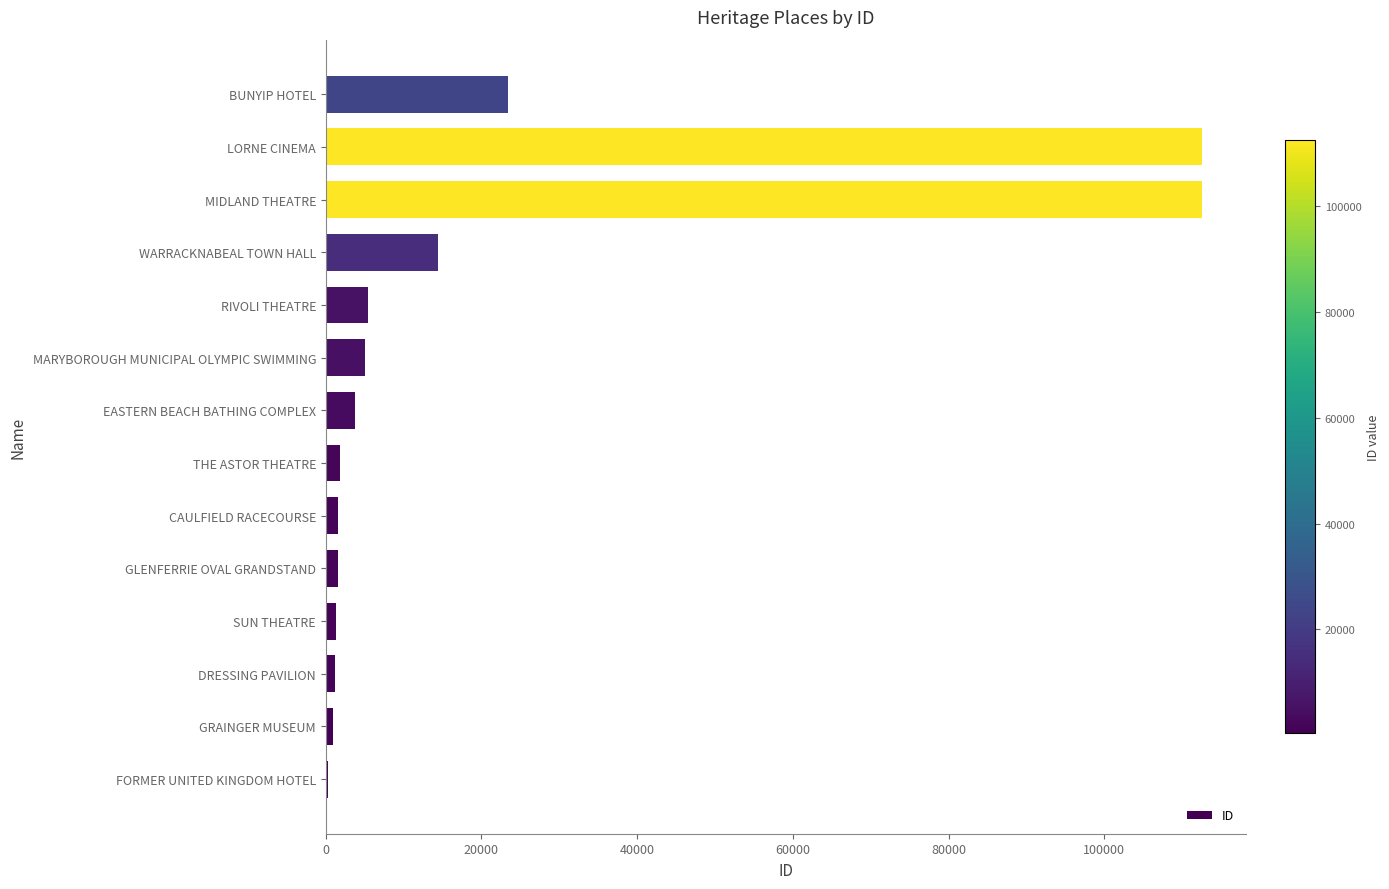

True or false: the data shows 14390 at WARRACKNABEAL TOWN HALL.

True